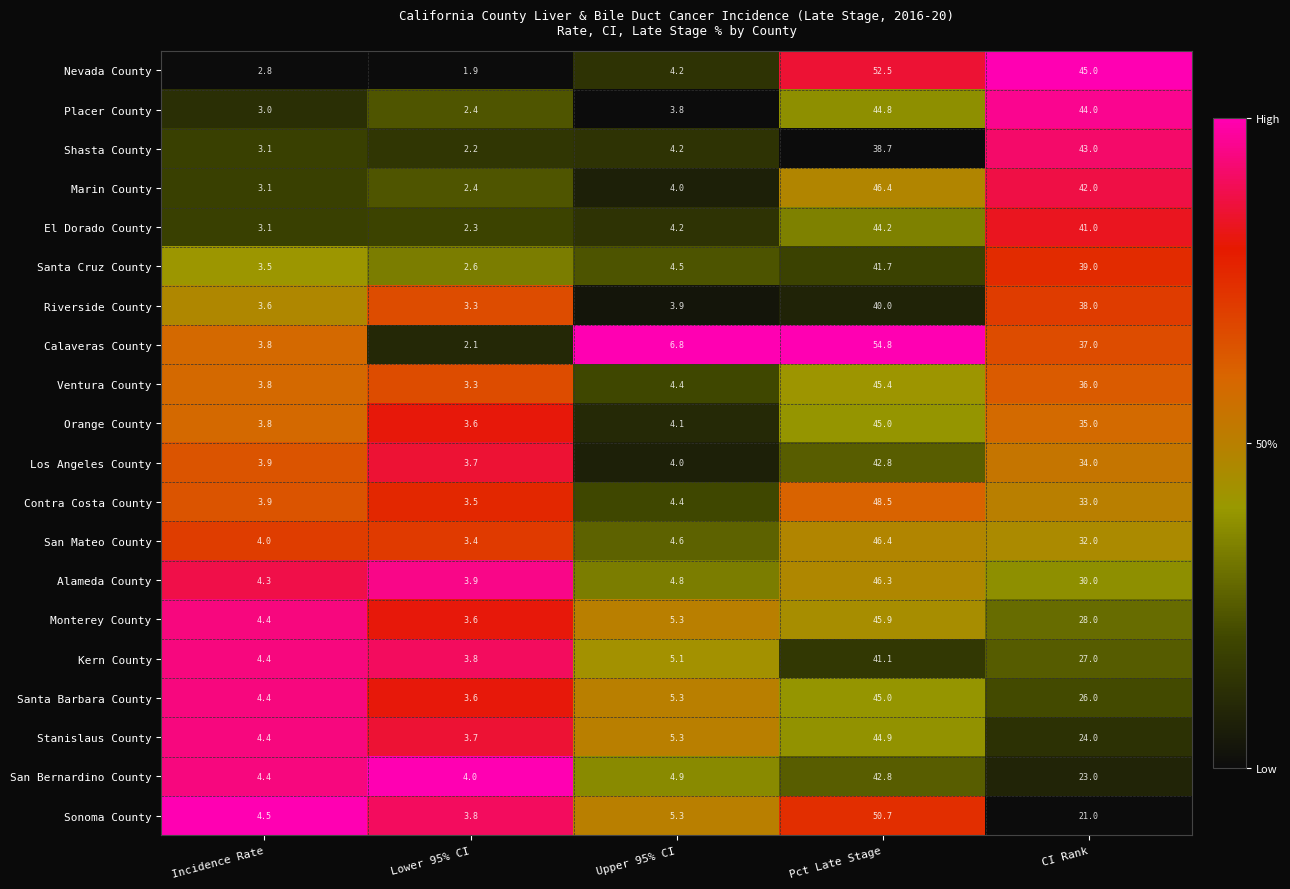

Which category has the lowest value in the San Mateo County series?

Lower 95% CI